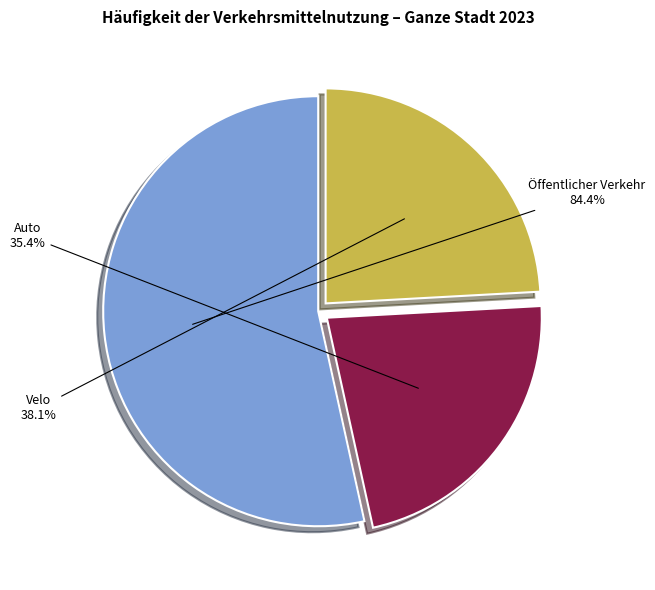

Is it true that Velo is 13% of the pie?

False